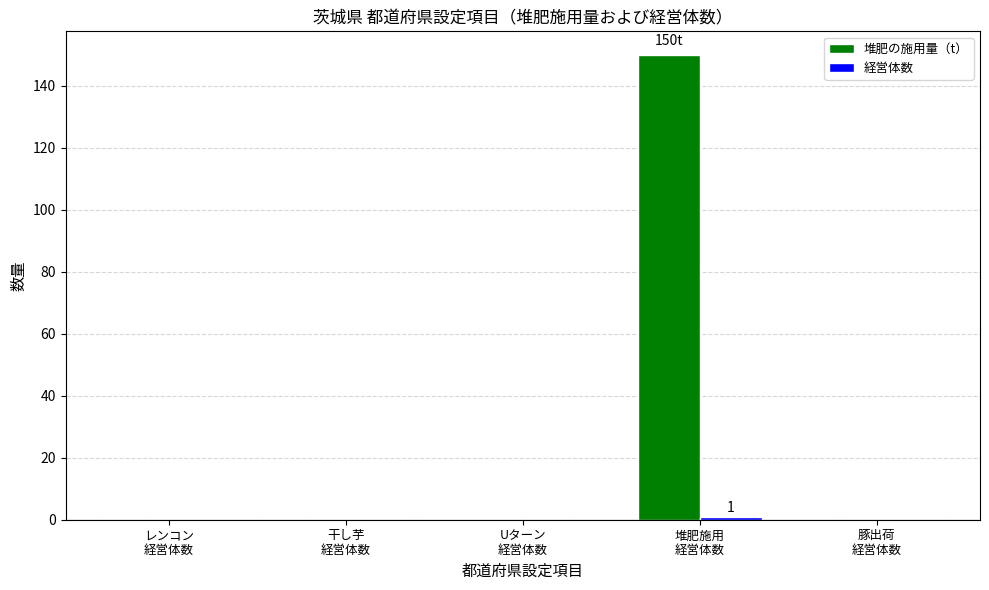

What is the greatest value displayed?

150